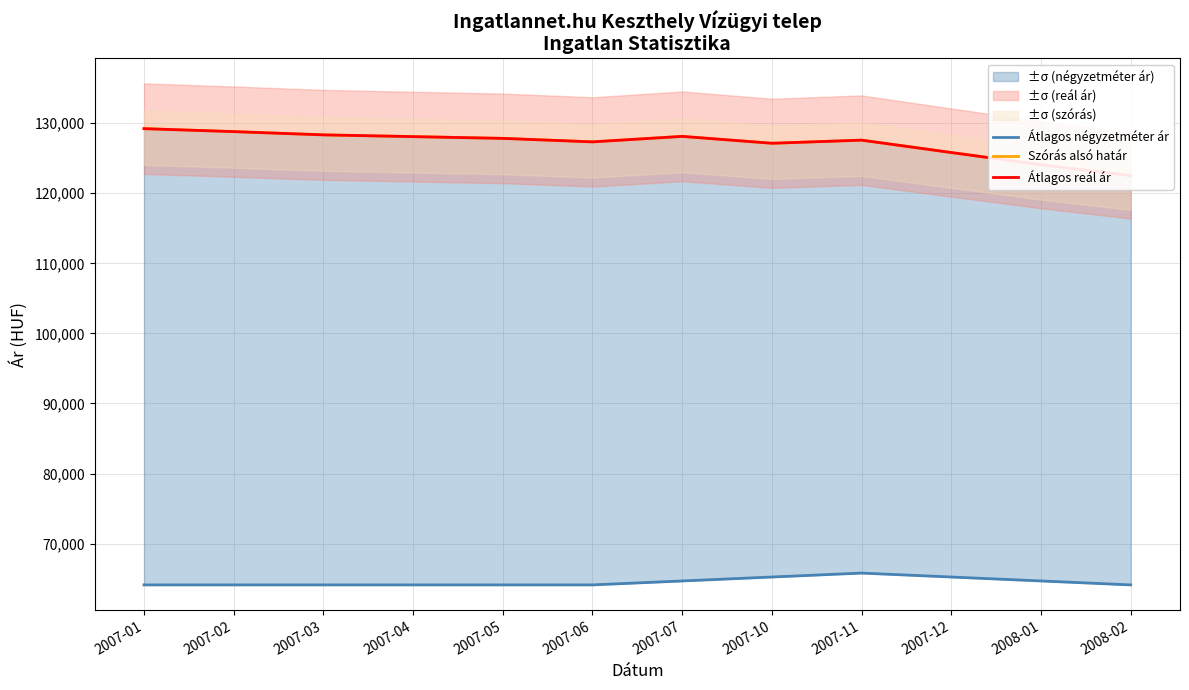

What is the total value across all series at 2007-11?

320941